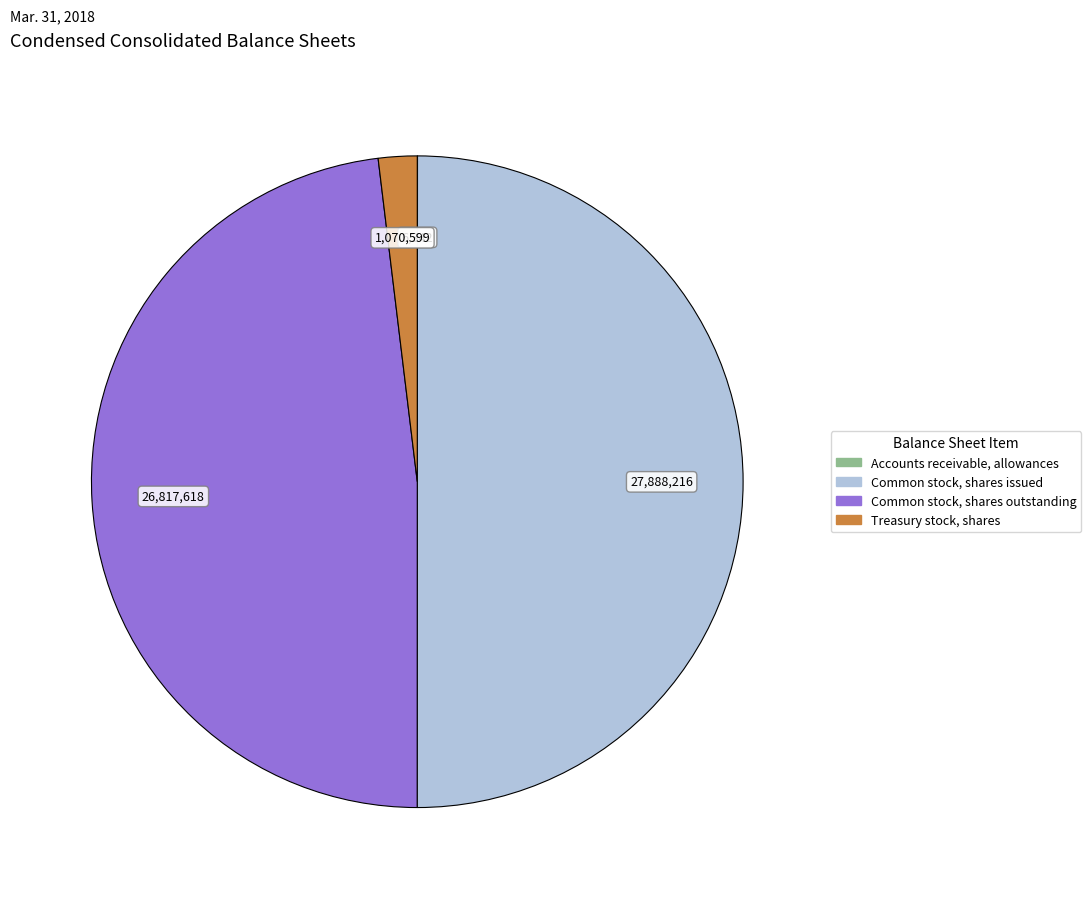

What is the largest slice in the pie chart?

Common stock, shares issued